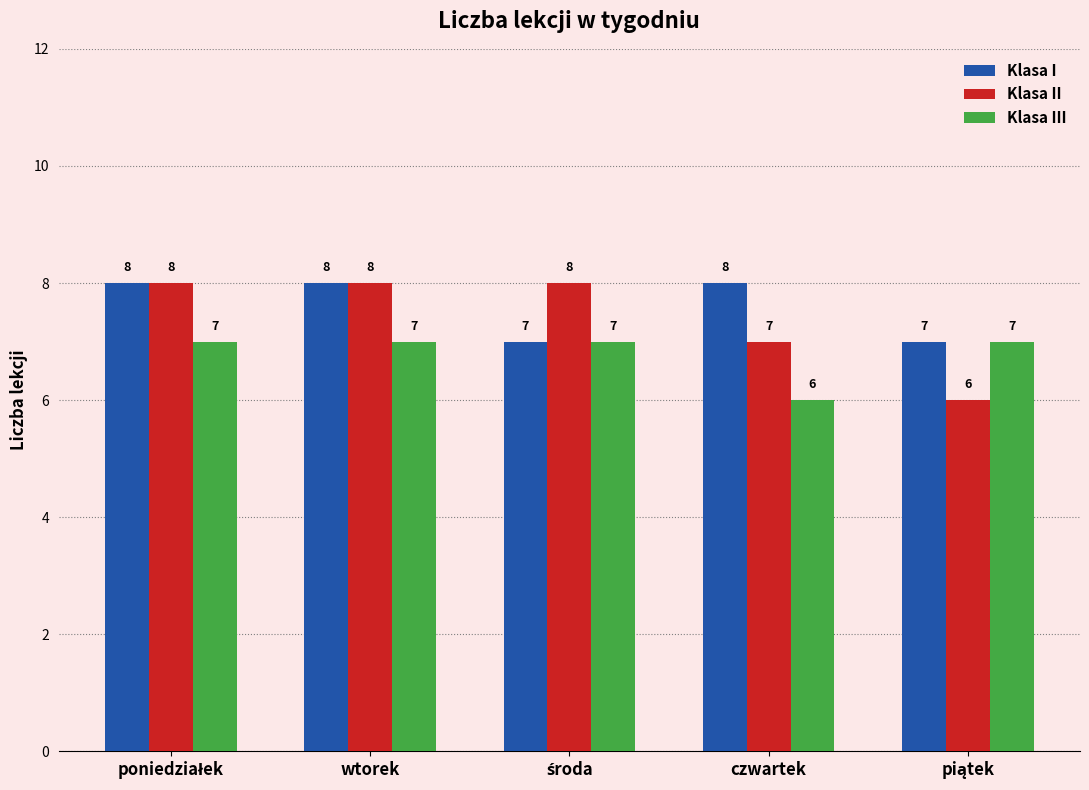

Is it true that Klasa III equals 11 at wtorek?

False